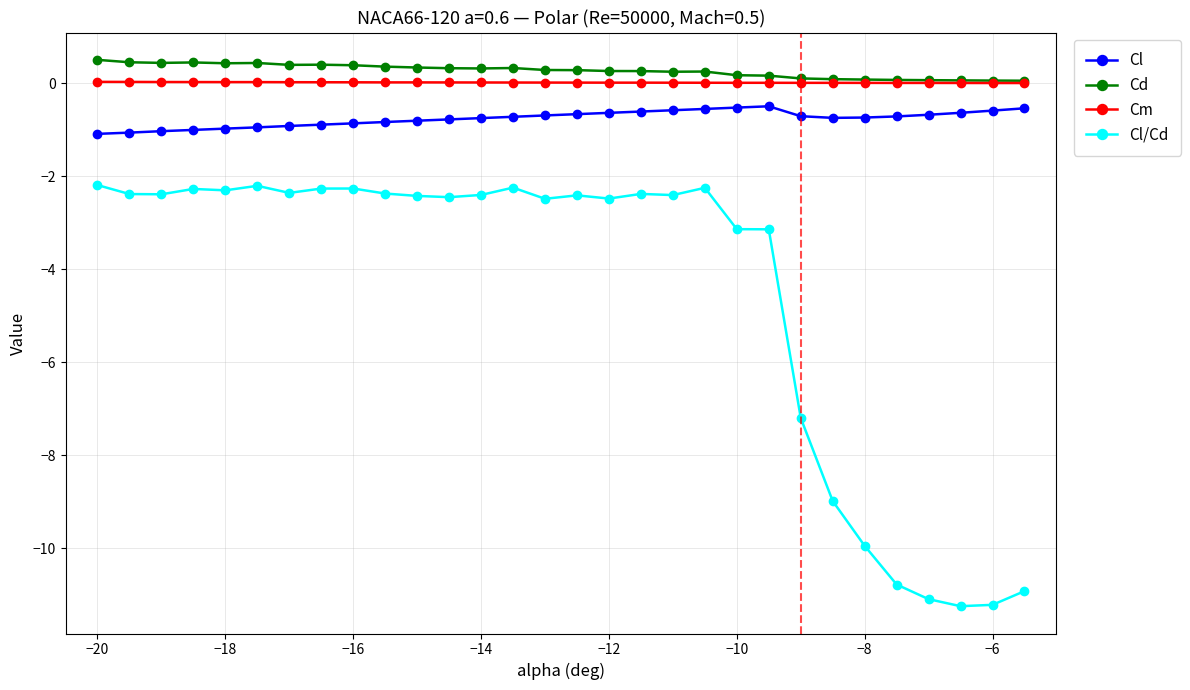

True or false: Cl/Cd and Cl cross at least once.

False